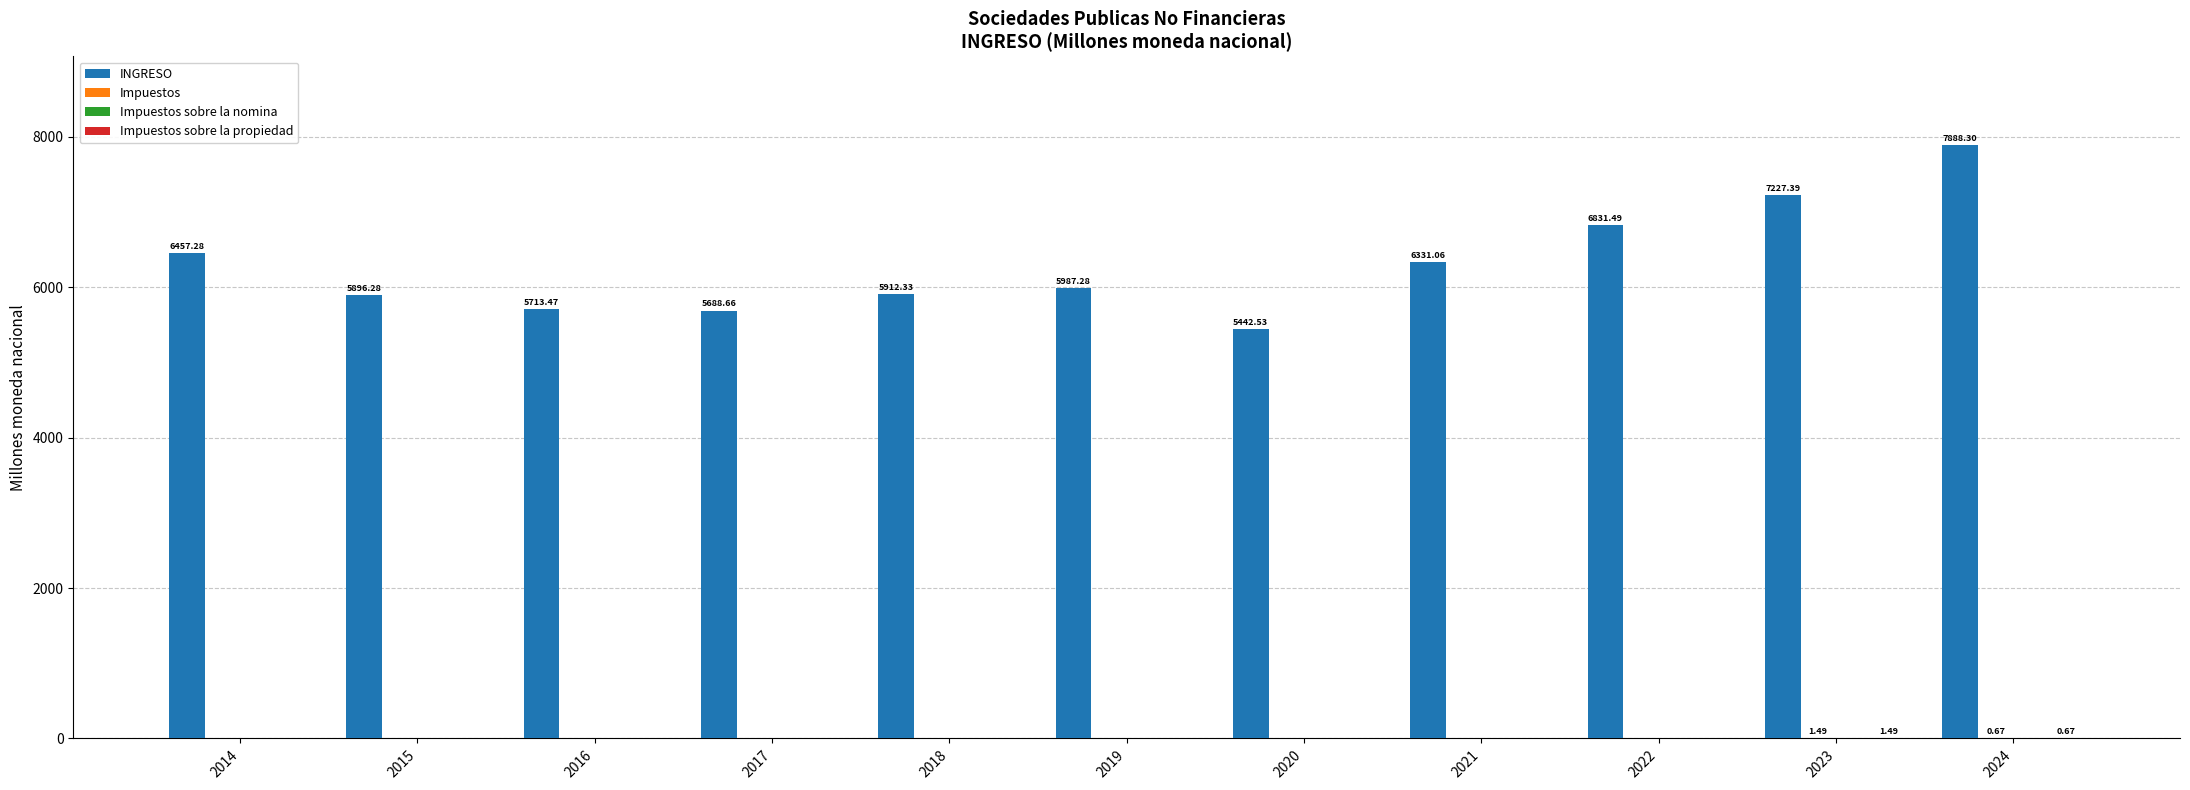

What is the highest value of the INGRESO series?

7888.3